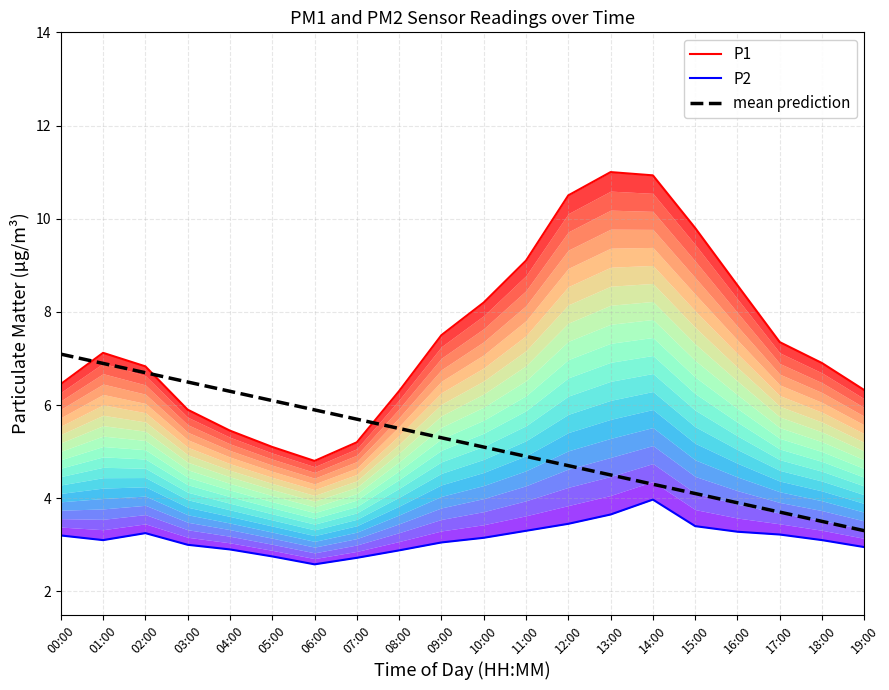

What is the label of the 2nd point from the right?

18:00